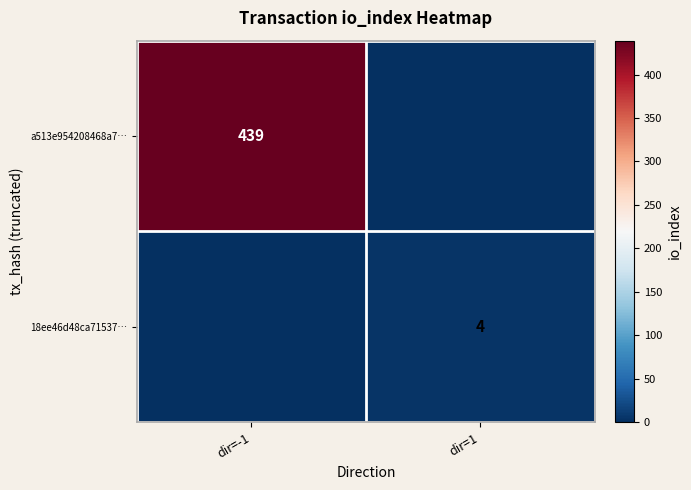

True or false: a513e954208468a7… has a value of 439 at dir=-1.

True